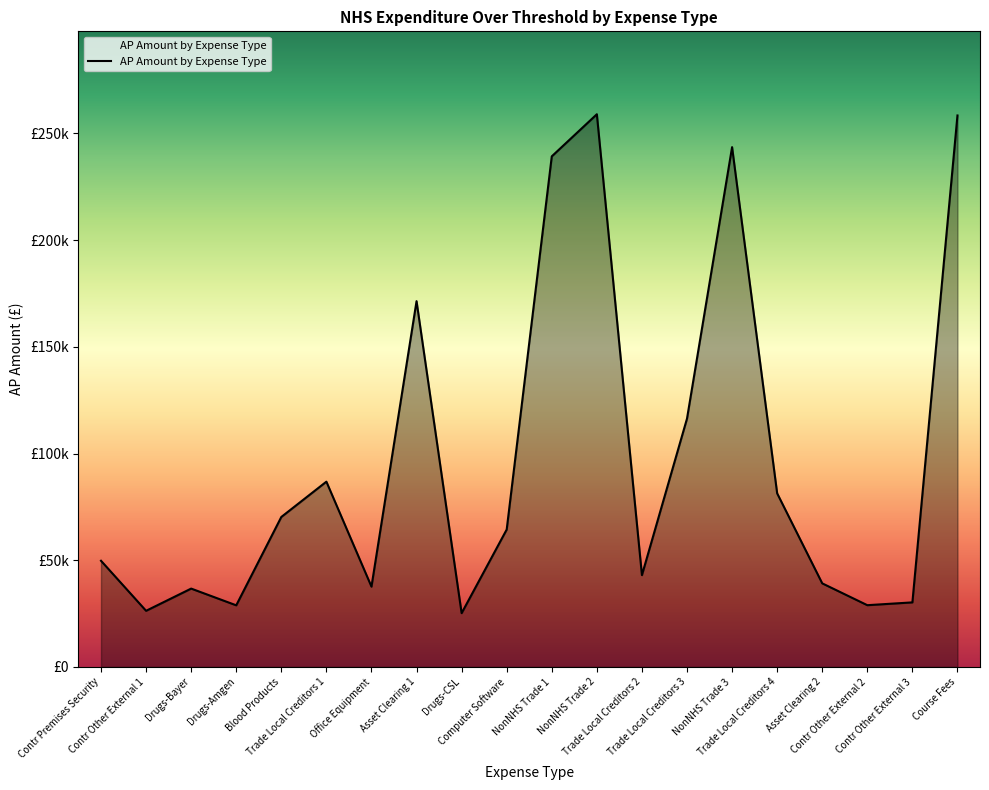

Rank the categories by value from highest to lowest.

NonNHS Trade 2, Course Fees, NonNHS Trade 3, NonNHS Trade 1, Asset Clearing 1, Trade Local Creditors 3, Trade Local Creditors 1, Trade Local Creditors 4, Blood Products, Computer Software, Contr Premises Security, Trade Local Creditors 2, Asset Clearing 2, Office Equipment, Drugs-Bayer, Contr Other External 3, Contr Other External 2, Drugs-Amgen, Contr Other External 1, Drugs-CSL